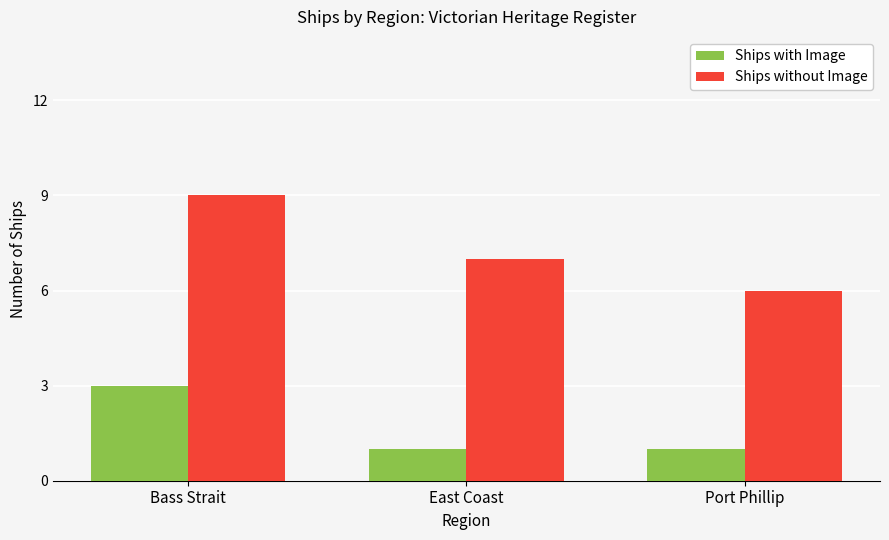

What is the difference between the maximum and second lowest values in the Ships without Image series?

2